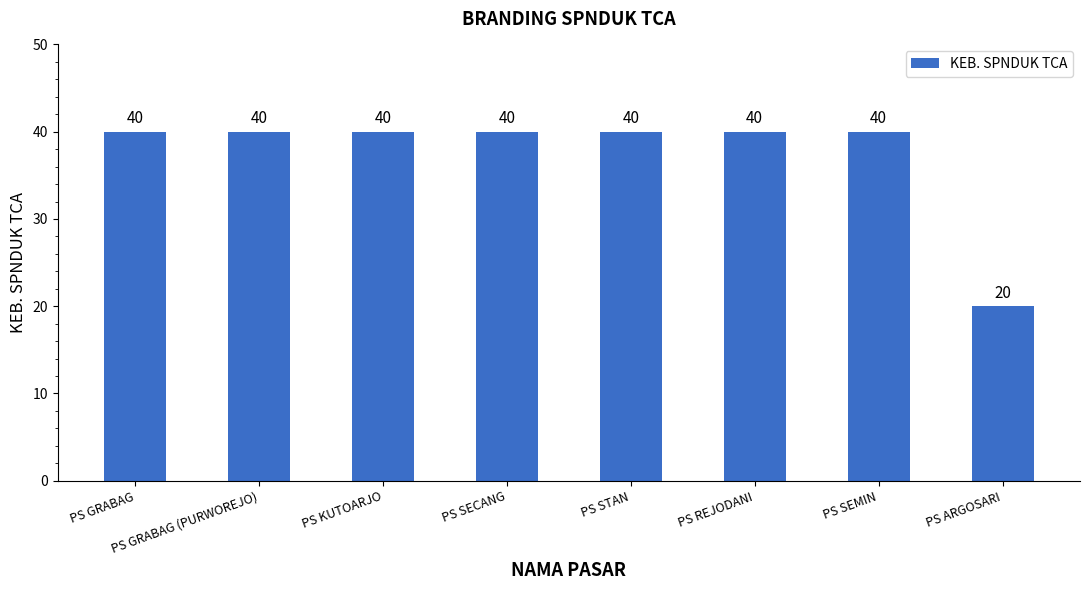

What is the difference between the second highest and minimum values?

20